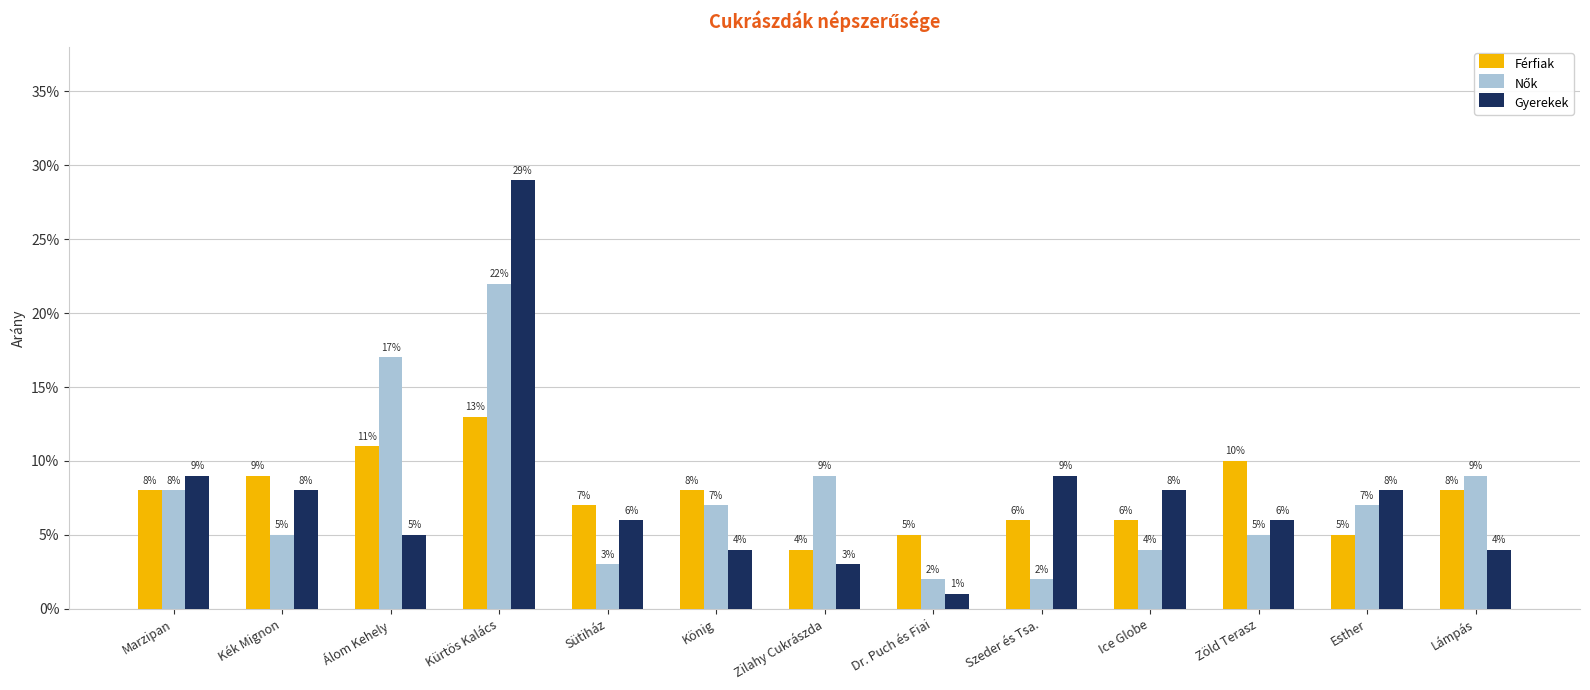

Does the chart contain any negative values?

No